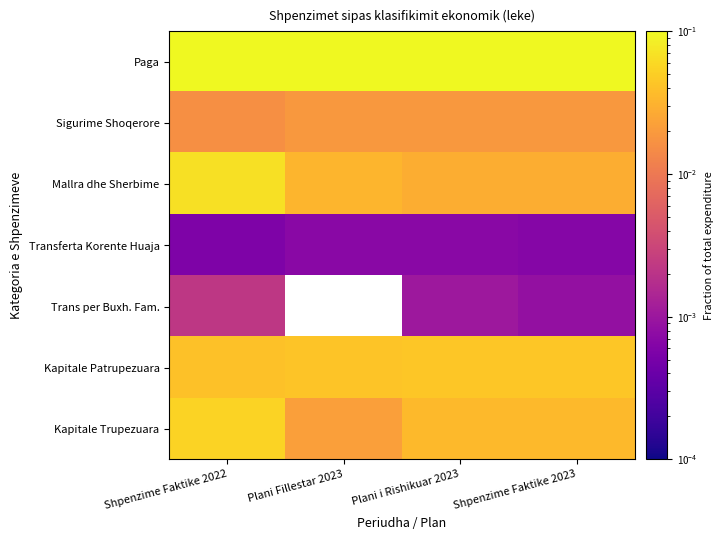

Rank the series at Shpenzime Faktike 2022 from highest to lowest value.

Paga, Mallra dhe Sherbime, Kapitale Trupezuara, Kapitale Patrupezuara, Sigurime Shoqerore, Trans per Buxh. Fam., Transferta Korente Huaja